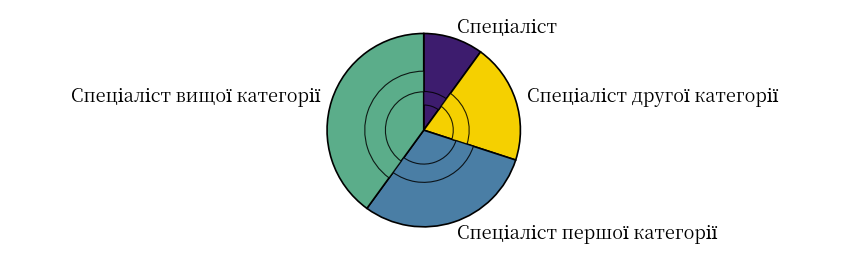

To the nearest percent, what is the combined percentage of Спеціаліст and Спеціаліст другої категорії?

30%